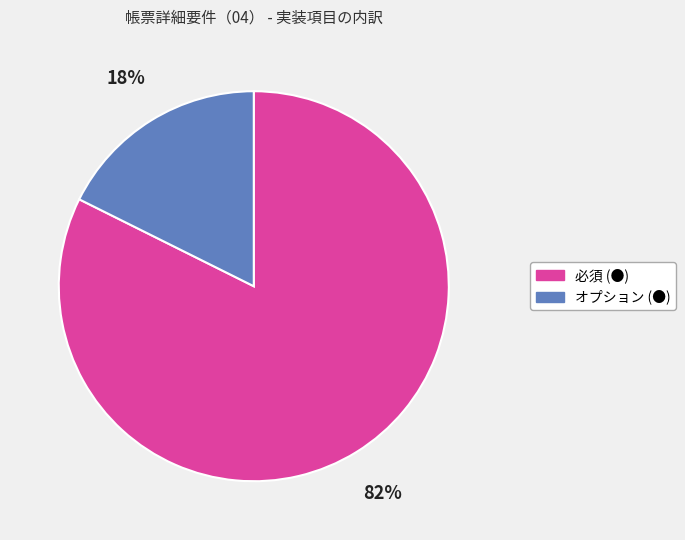

What is the smallest slice in the pie chart?

オプション (●)